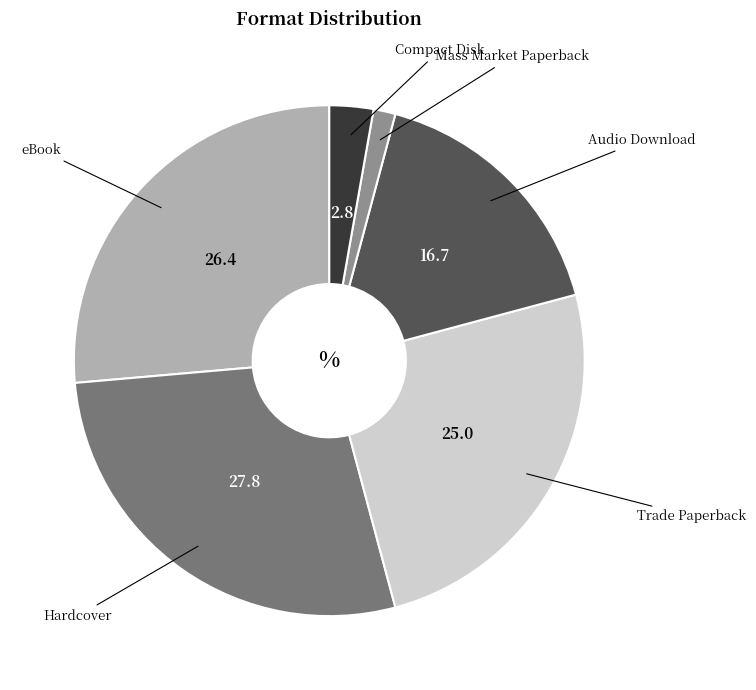

Is there any slice that represents more than half of the pie?

No